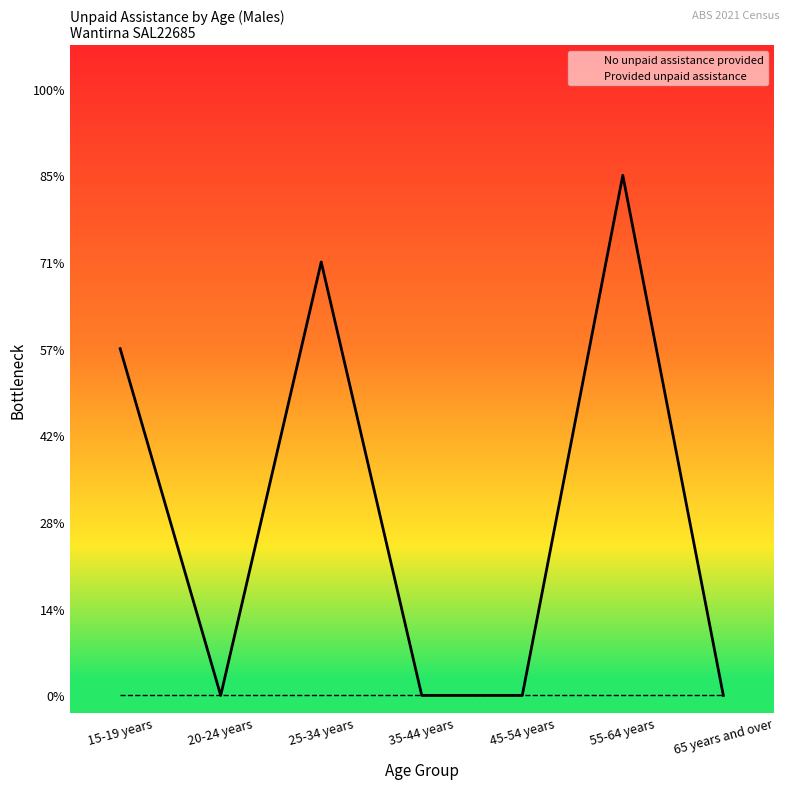

In No unpaid assistance provided, how many points are lower than both neighbors (excluding endpoints)?

1